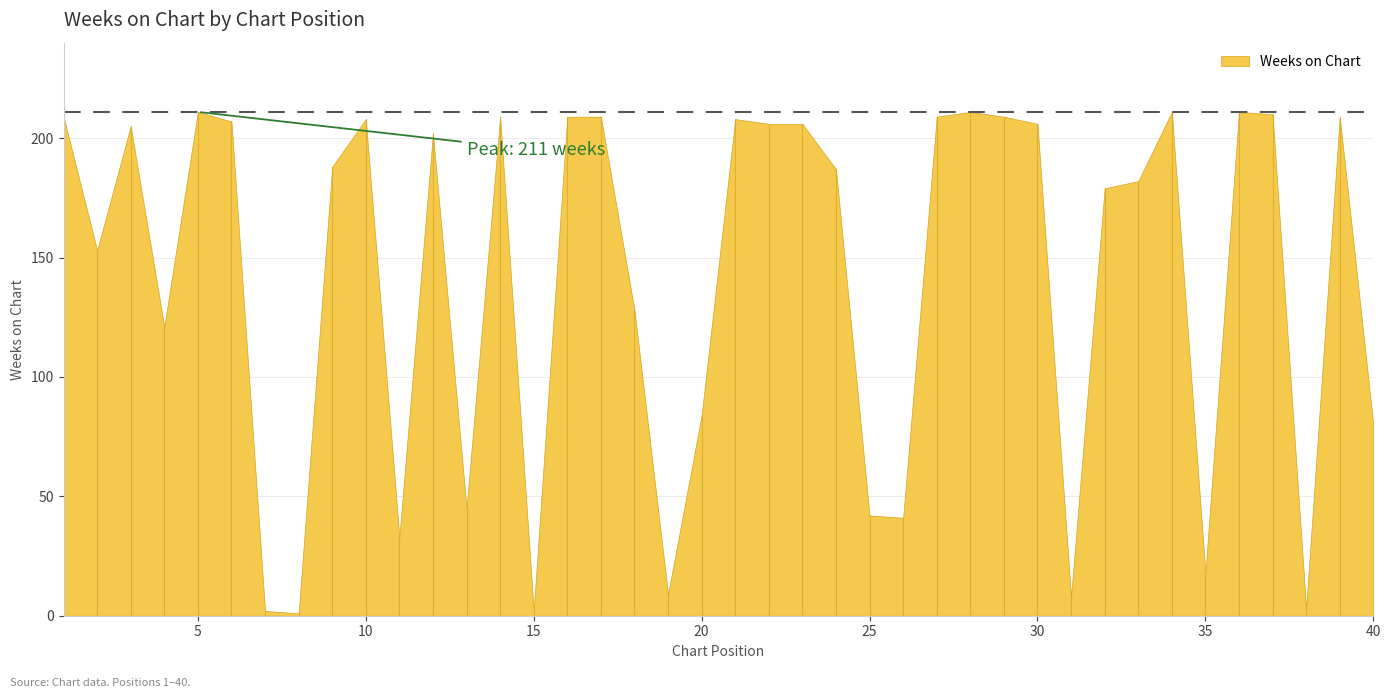

What is the value of the 25th point from the left?

42